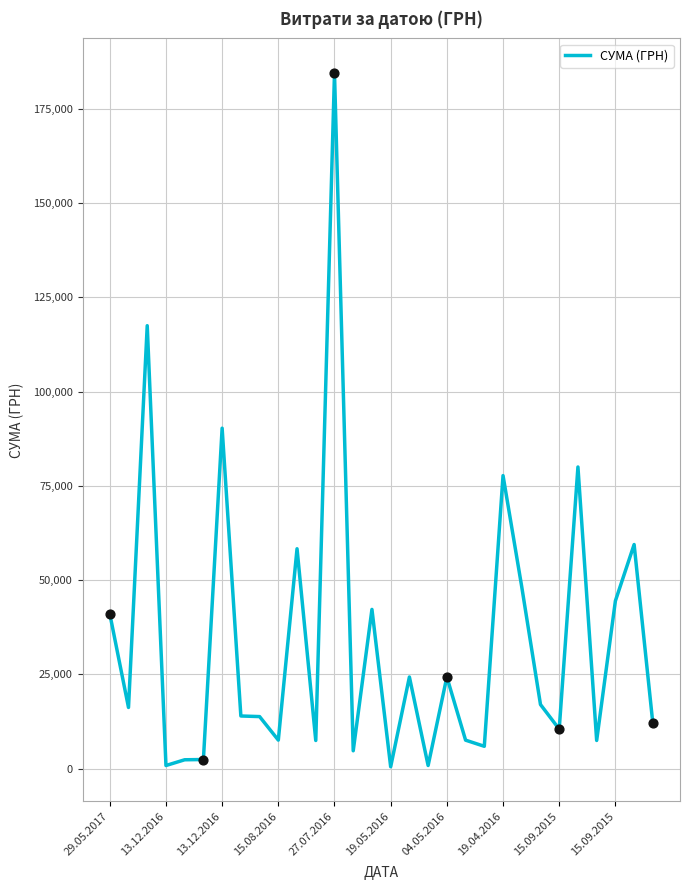

What is the maximum value shown in the chart?

184432.0